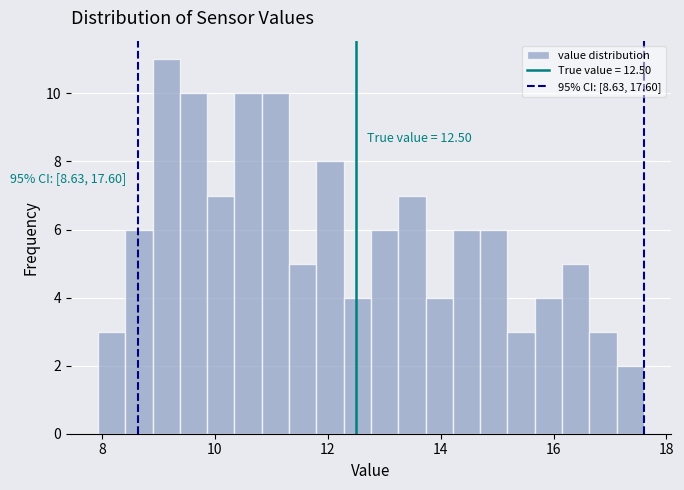

Read against the x-axis, roughly where is the centre of the tallest bar?

9.2